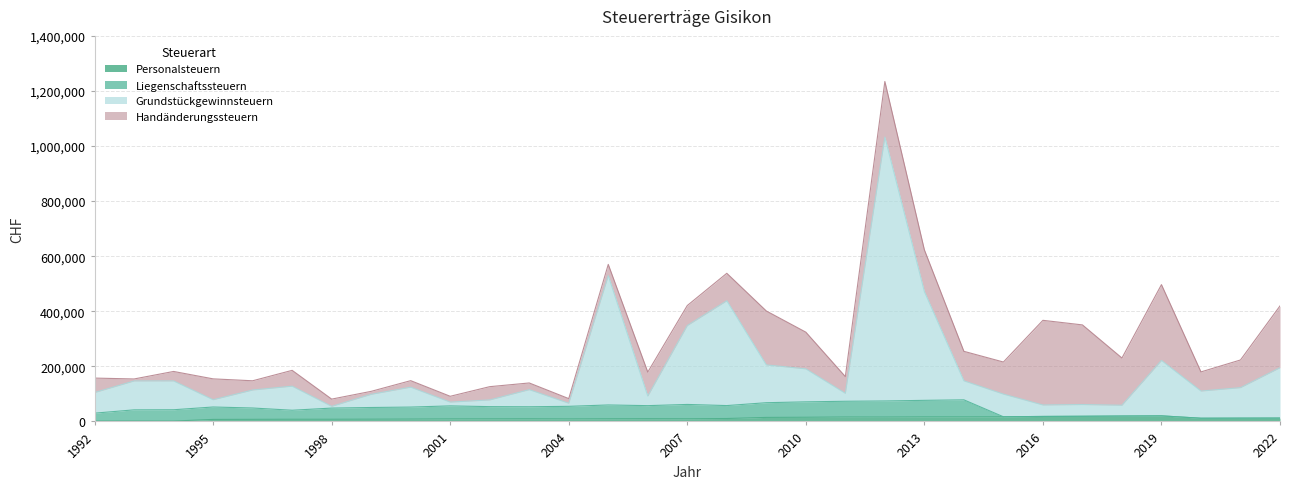

Does the chart have visible grid lines?

Yes